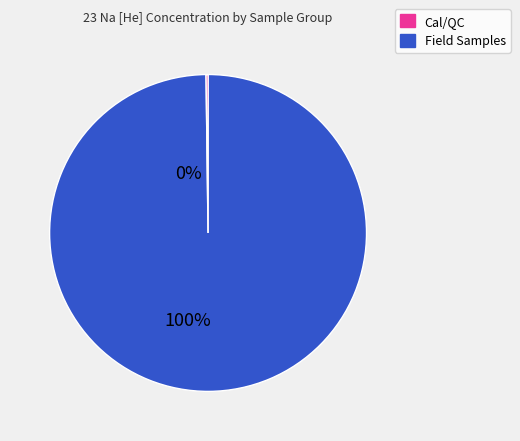

Is there any slice that represents more than half of the pie?

Yes